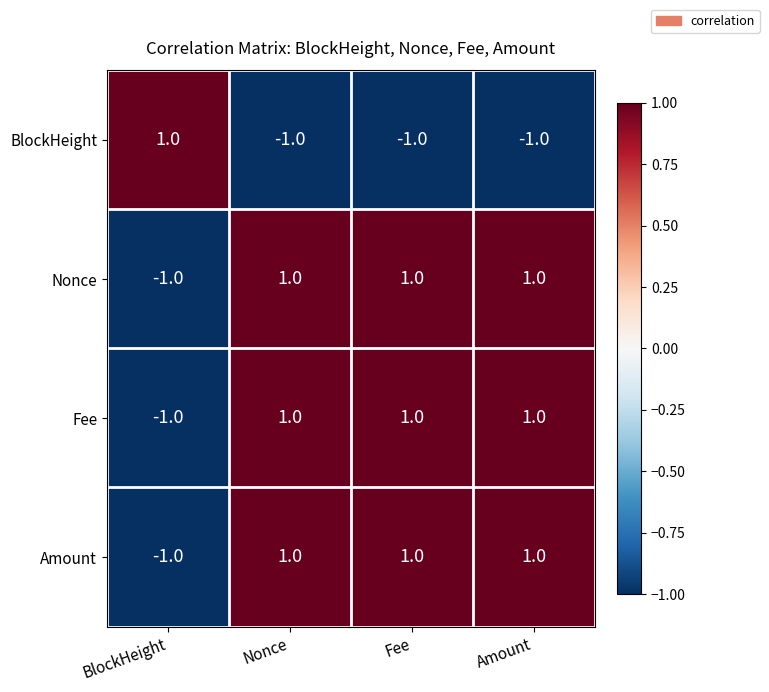

At which label does Nonce reach its minimum?

BlockHeight